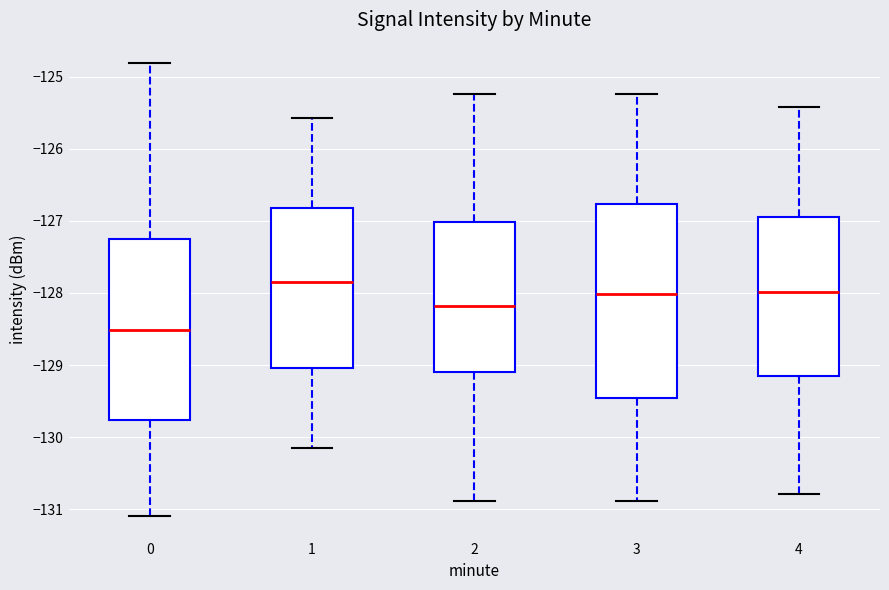

Comparing the boxes themselves (not the whiskers), which one is the tallest?

3